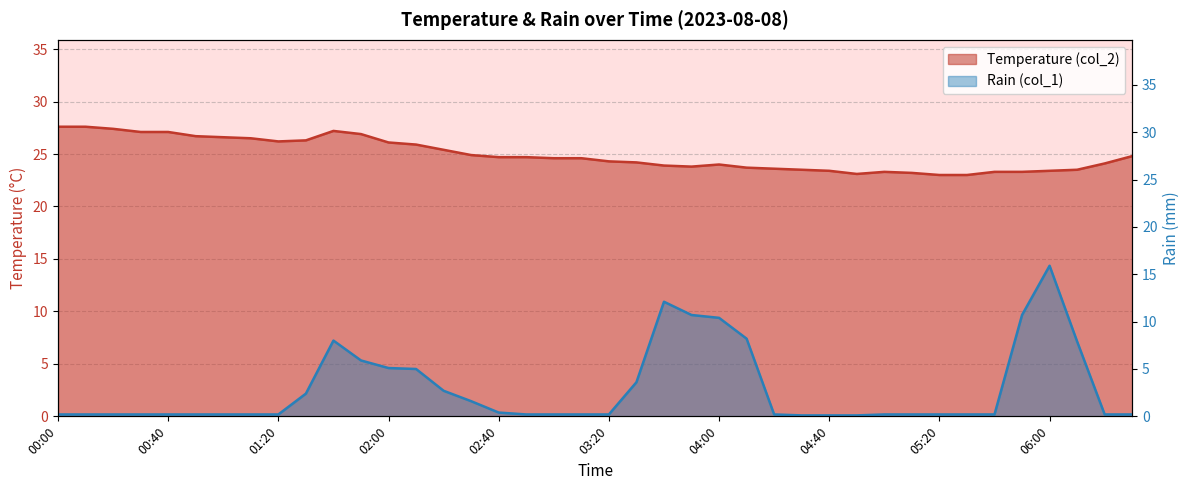

Which series has the largest total across all categories?

Temperature (col_2)